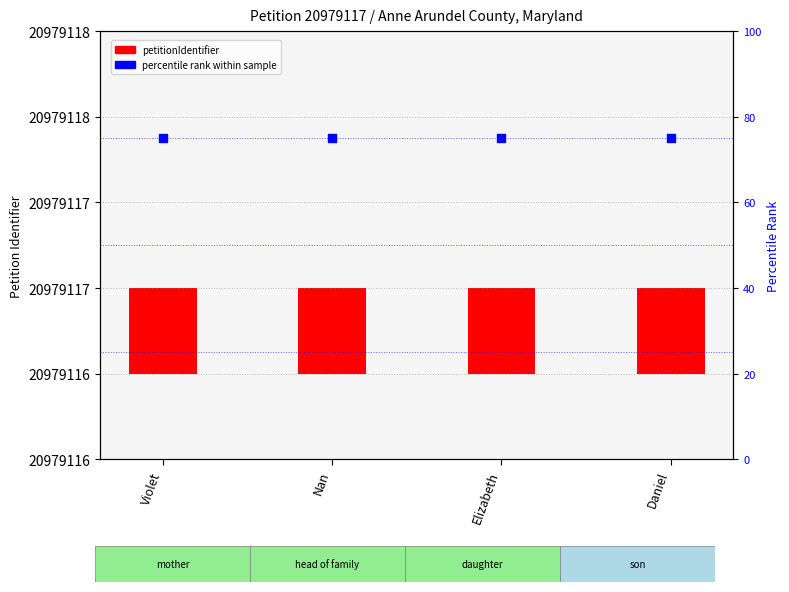

What are all the series names shown in the legend?

petitionIdentifier, percentile rank within sample